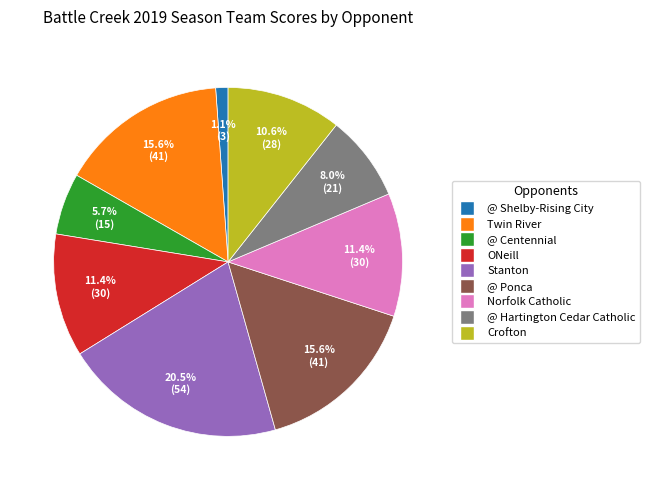

How much of the chart is everything except Stanton?

79.5%